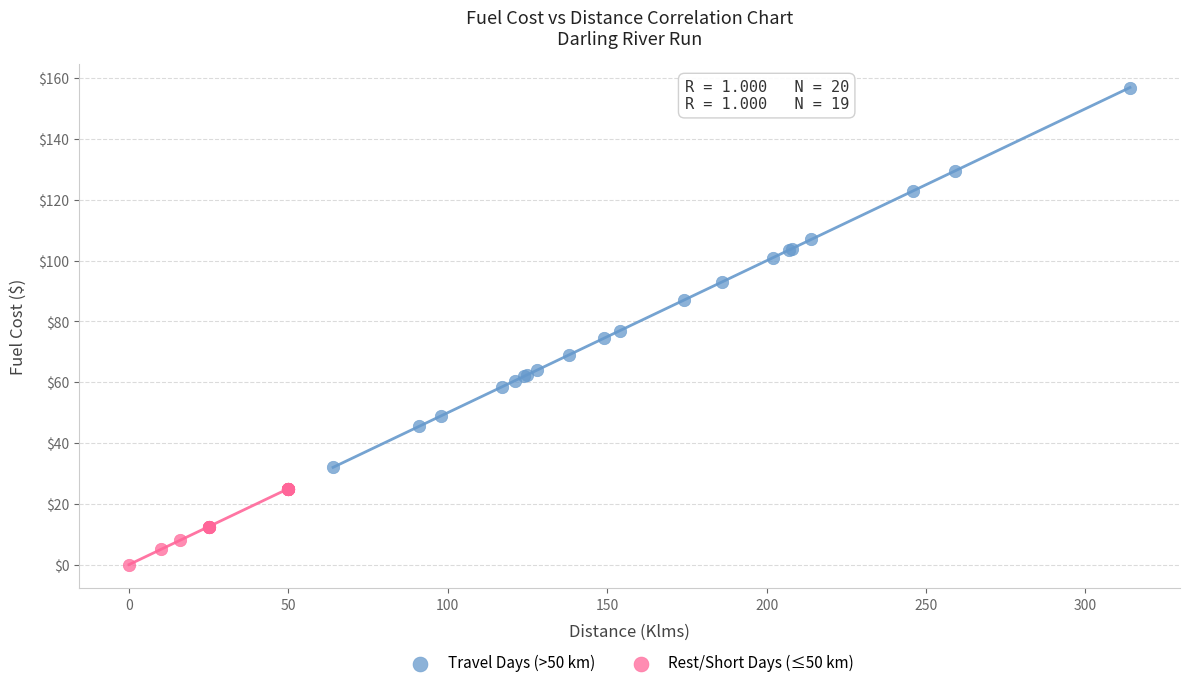

Which series contains the highest Y value?

Travel Days (>50 km)